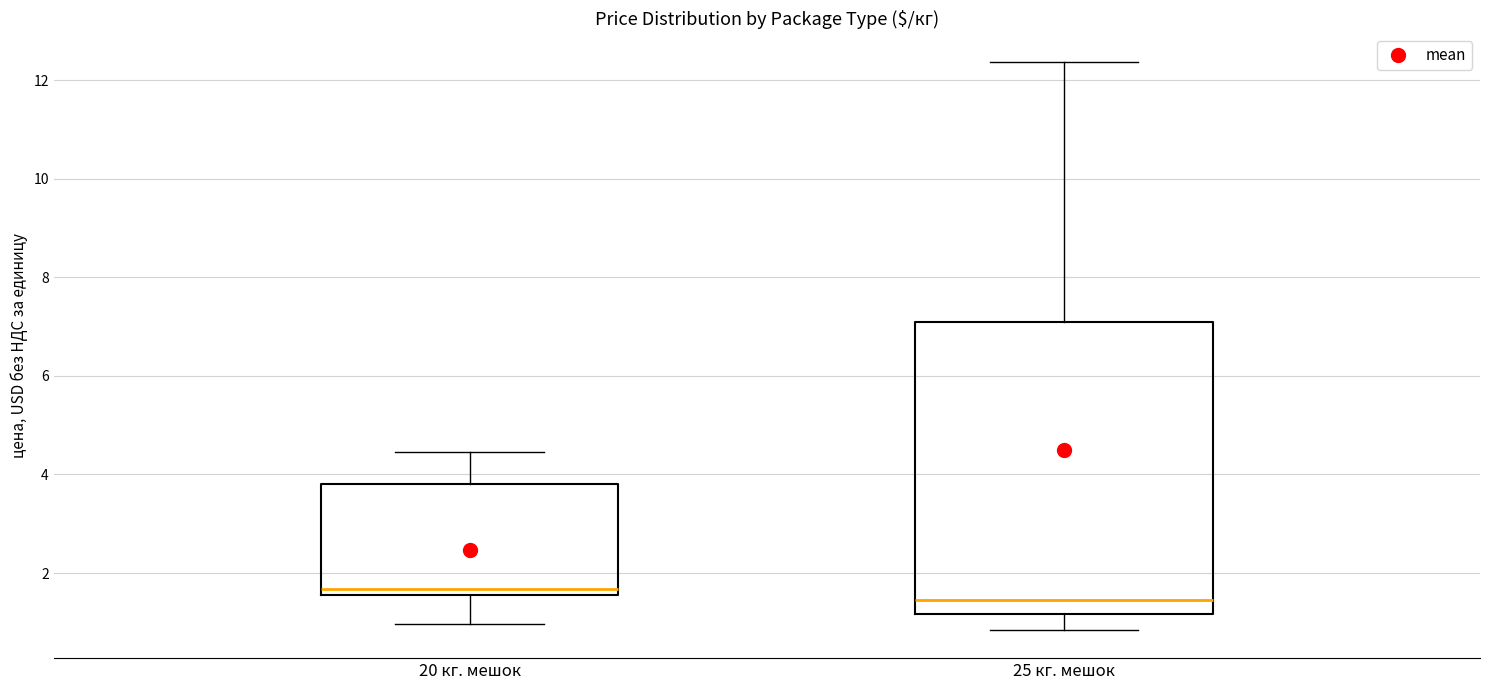

Reading left to right, transcribe this box plot: for each box, give where its median line is, the range the box spans, and where its two whiskers end, as read against the y-axis. The values are not printed on the chart, so give them approximately, as read against the axis.

20 кг. мешок: median 1.6 (just above the box's lower edge), box 1.6 to 3.8, whiskers 1.0 to 4.4
25 кг. мешок: median 1.4, box 1.2 to 7.0, whiskers 0.8 to 12.4